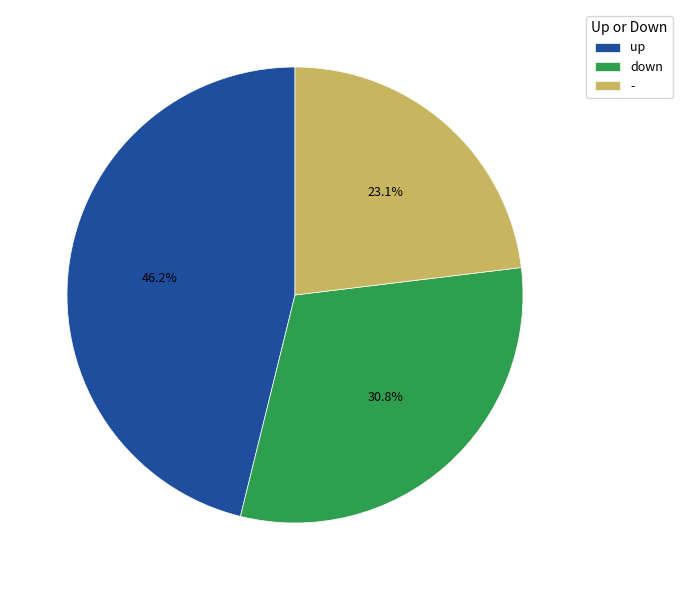

The down slice represents 31% of the pie. True or false?

True